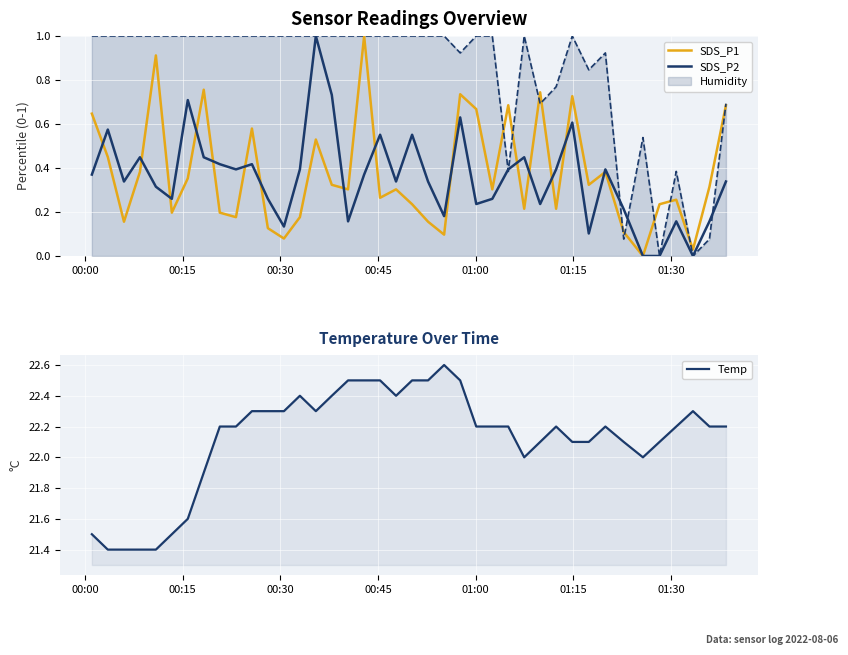

What is the highest value of the Temp series?

22.6